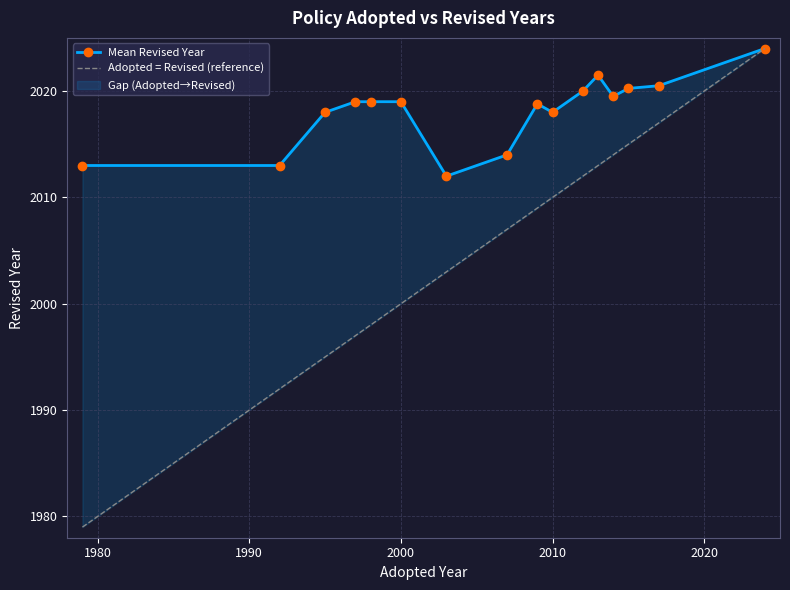

What is the lowest value of the Mean Revised Year series?

2012.0